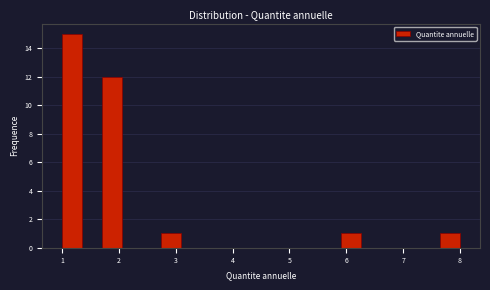

Read against the x-axis, roughly where is the centre of the tallest bar?

1.2